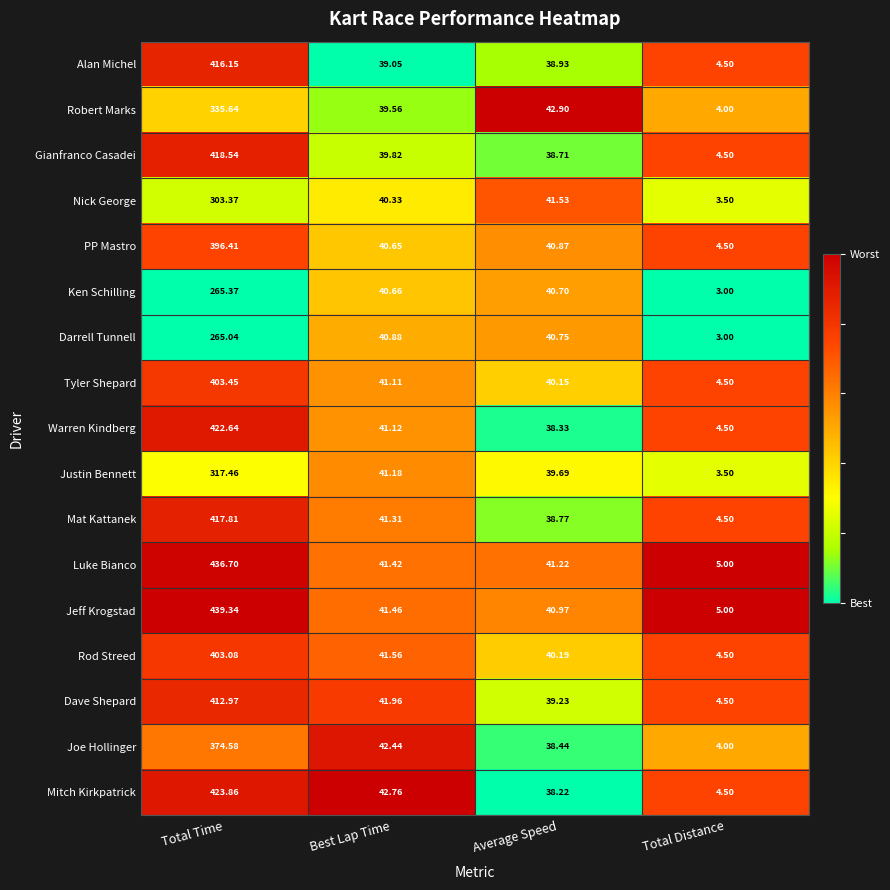

Which series has the largest range (max minus min)?

Jeff Krogstad